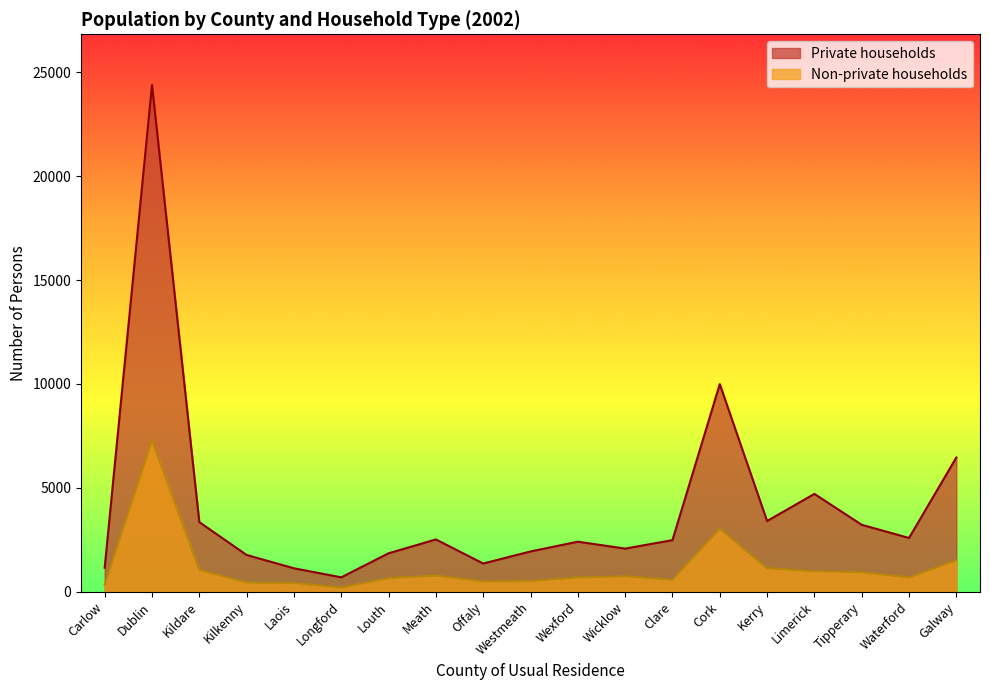

Which series has the largest total across all categories?

Private households